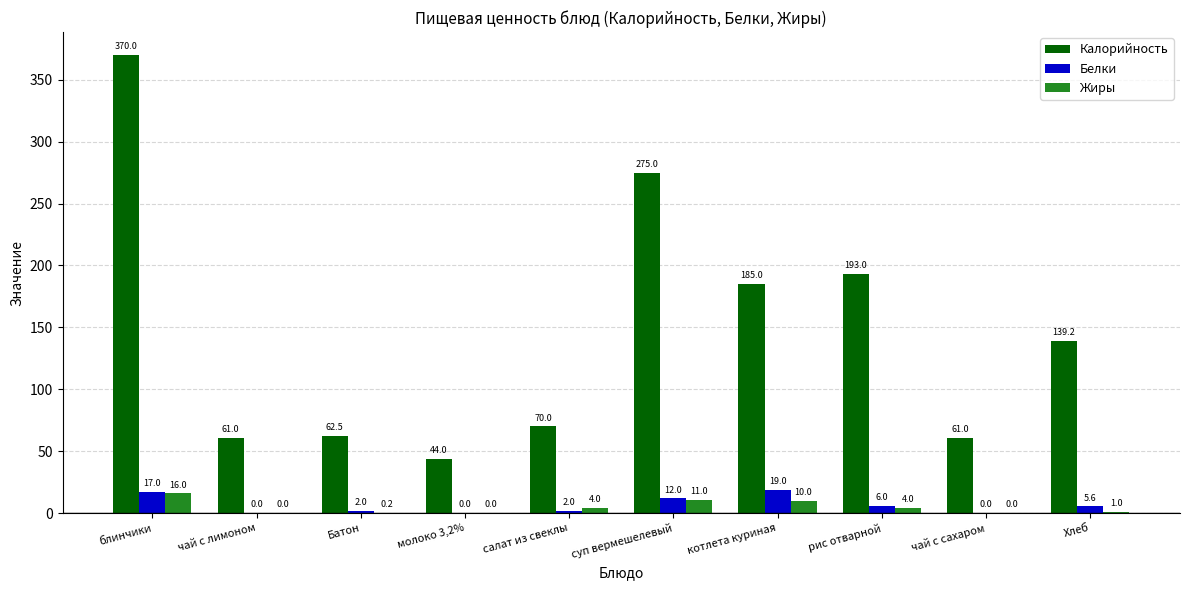

Reading left to right, what are all the values shown in this chart?

Калорийность: 370.0	61.0	62.5	44.0	70.0	275.0	185.0	193.0	61.0	139.2
Белки: 17.0	0.0	2.0	0.0	2.0	12.0	19.0	6.0	0.0	5.6
Жиры: 16.0	0.0	0.2	0.0	4.0	11.0	10.0	4.0	0.0	1.0